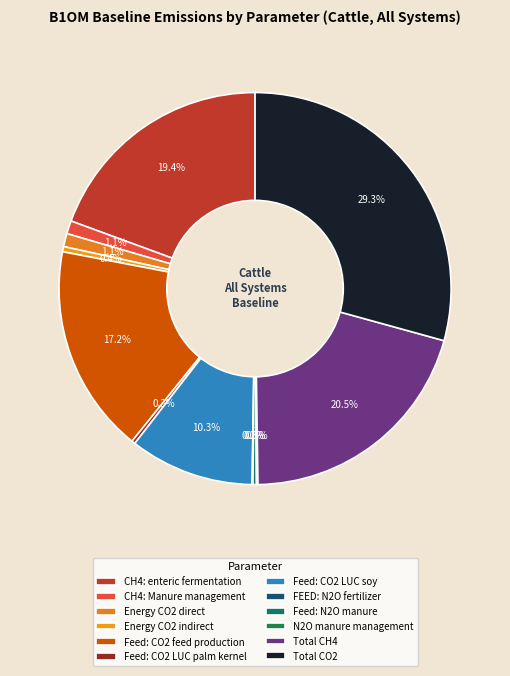

To the nearest percent, what is the combined percentage of Feed: CO2 LUC soy and Feed: CO2 feed production?

27%